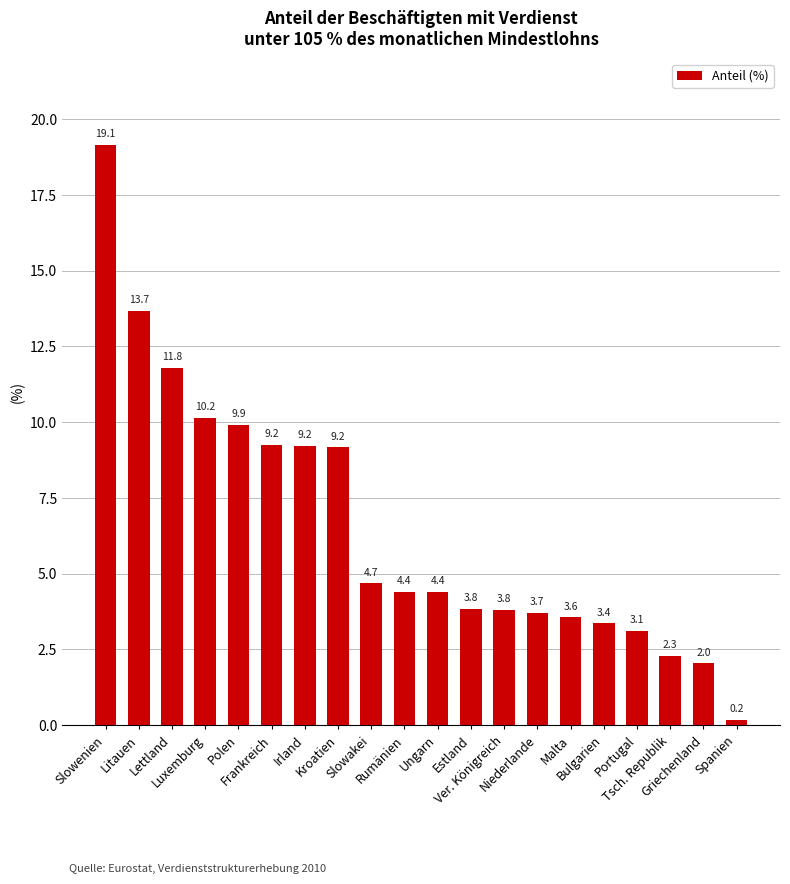

Are the bars horizontal?

No